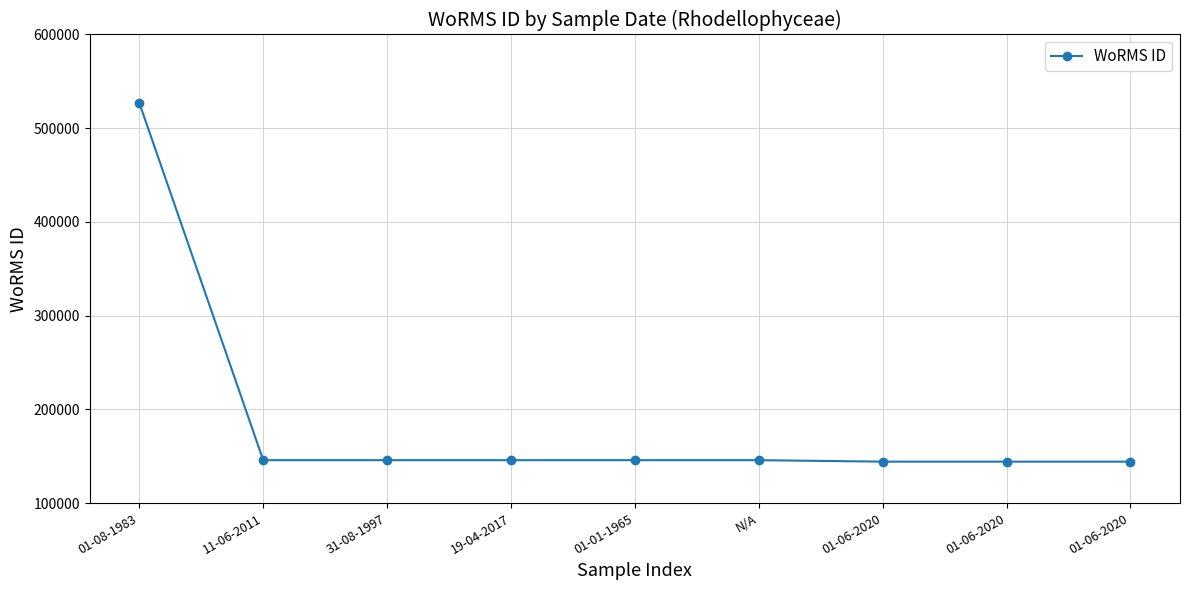

At which label is the value closest to 335584?

11-06-2011